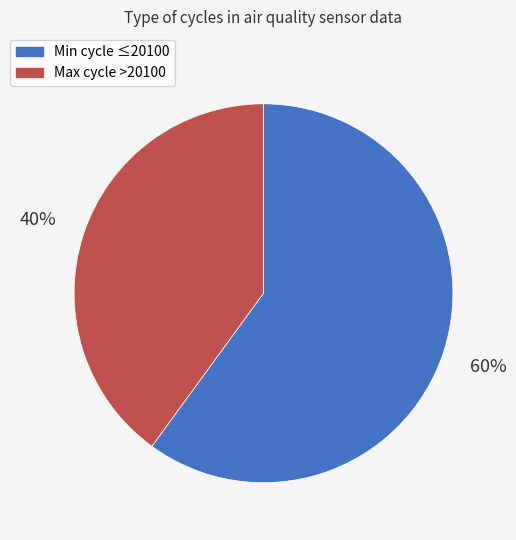

Approximately how many times larger is the value at Min cycle ≤20100 compared to Max cycle >20100?

1.5